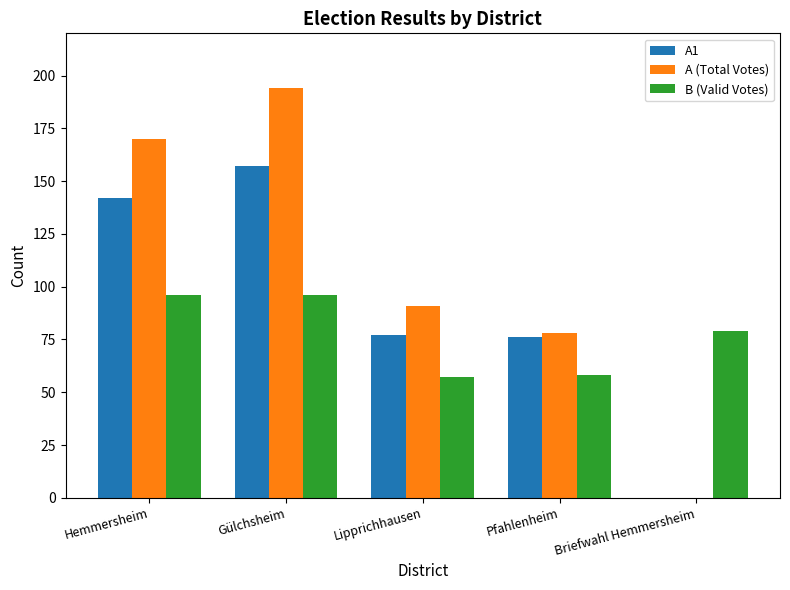

Which label corresponds to the largest value in the chart?

Gülchsheim